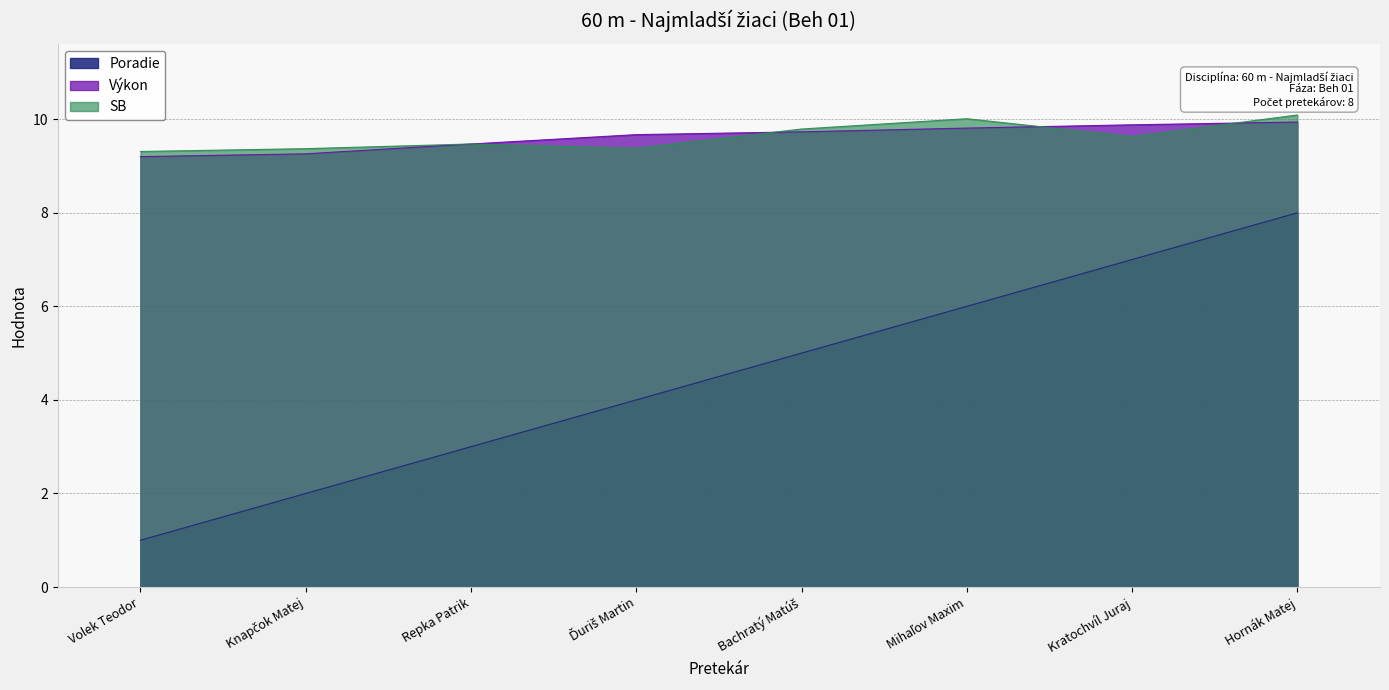

What is the label of the 7th point from the left?

Kratochvíl Juraj